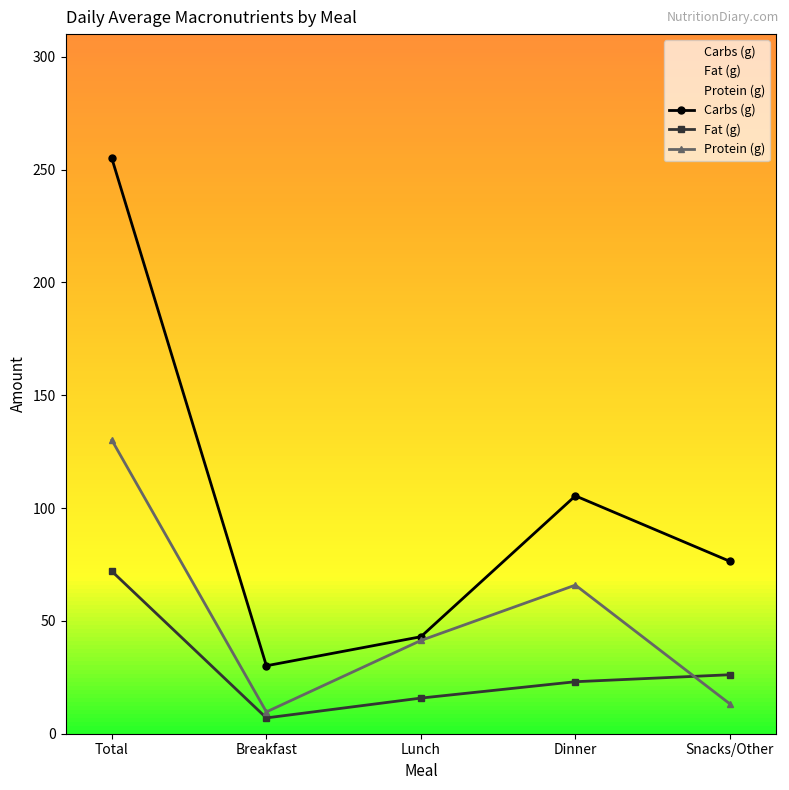

Which series has the widest spread of values?

Carbs (g)